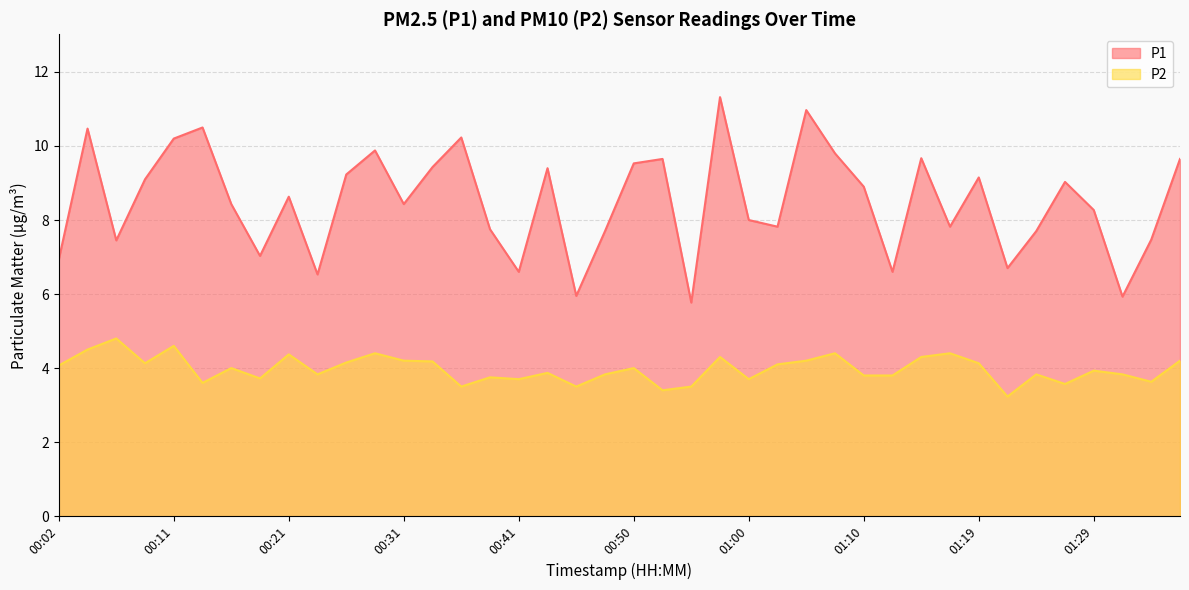

Reading left to right, extract all data points from this chart.

P1: 6.9	10.5	7.5	9.1	10.2	10.5	8.4	7.0	8.6	6.5	9.2	9.9	8.4	9.4	10.2	7.8	6.6	9.4	6.0	7.7	9.5	9.7	5.8	11.3	8.0	7.8	11.0	9.8	8.9	6.6	9.7	7.8	9.2	6.7	7.7	9.0	8.3	5.9	7.5	9.7
P2: 4.1	4.5	4.8	4.1	4.6	3.6	4.0	3.7	4.4	3.8	4.2	4.4	4.2	4.2	3.5	3.8	3.7	3.9	3.5	3.8	4.0	3.4	3.5	4.3	3.7	4.1	4.2	4.4	3.8	3.8	4.3	4.4	4.1	3.2	3.8	3.6	3.9	3.8	3.6	4.2